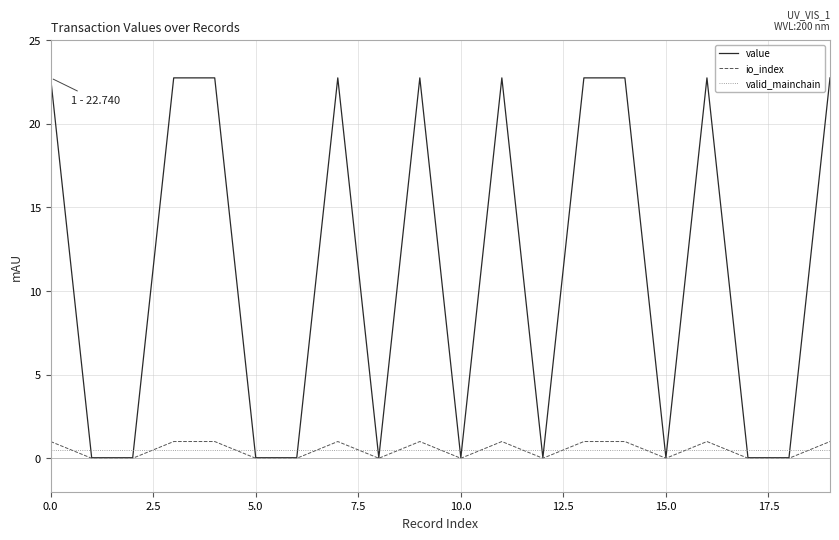

How many values in the value series are below 22?

10